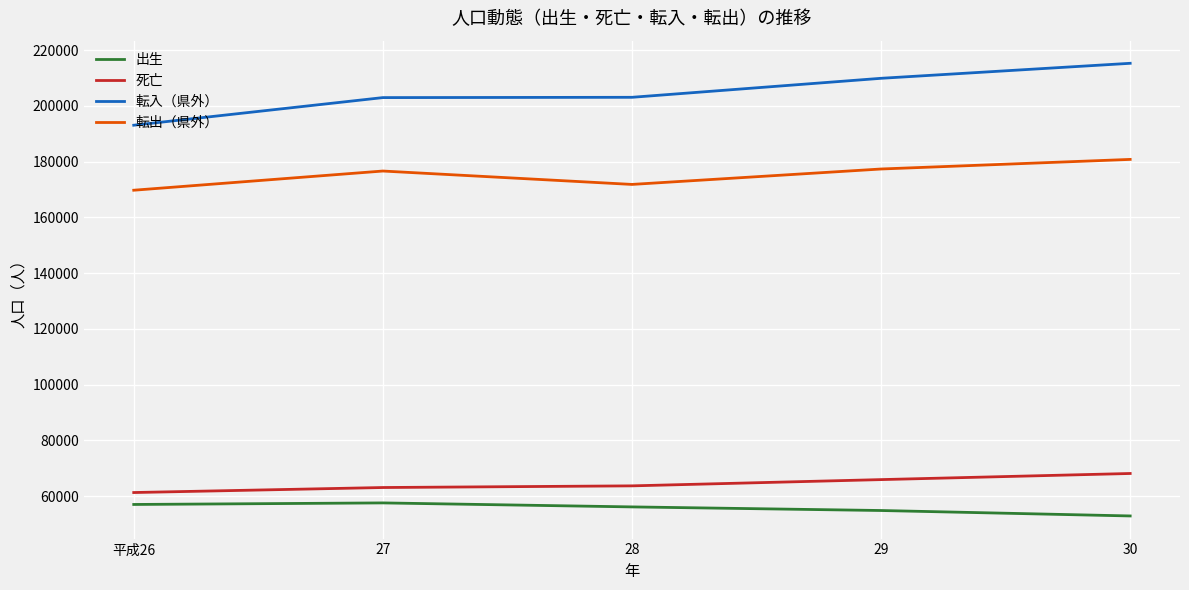

What is the difference between the highest and lowest values at 28?

146935